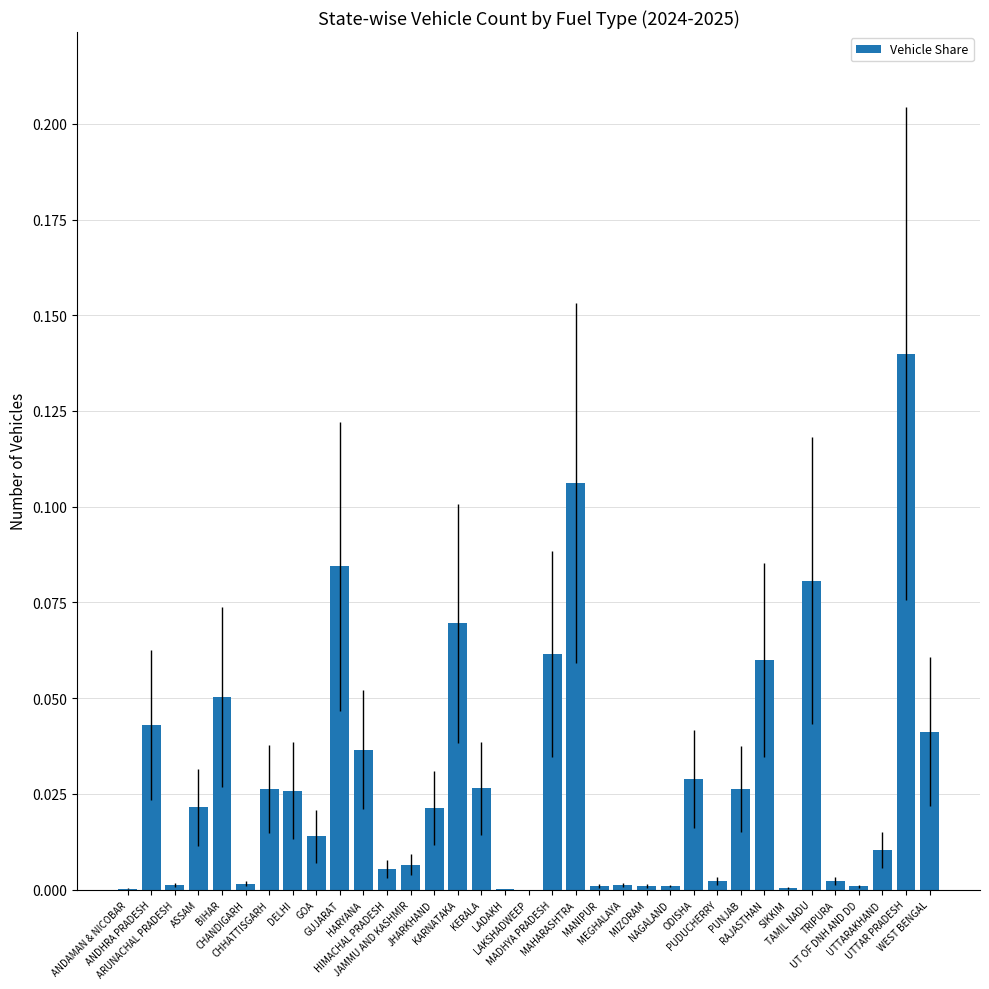

Between HARYANA and ARUNACHAL PRADESH, which is larger?

HARYANA